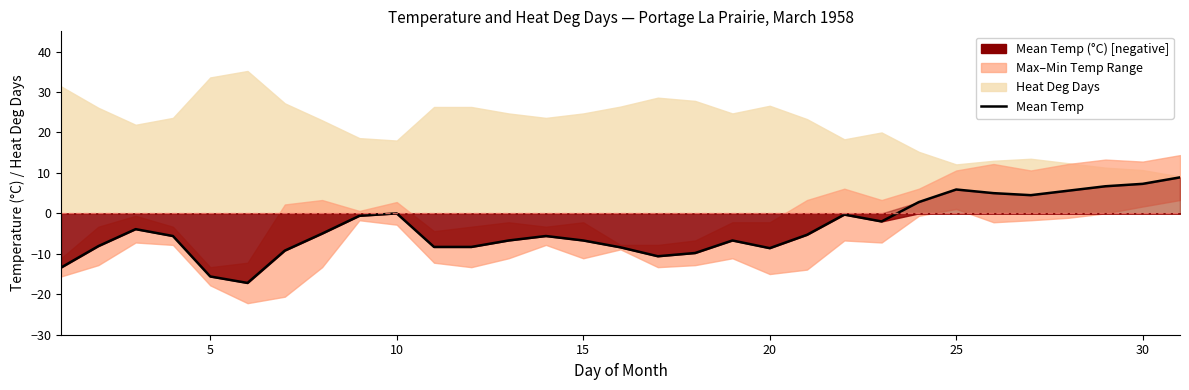

Reading left to right, what are all the values shown in this chart?

-13.4	-8.1	-3.9	-5.6	-15.6	-17.2	-9.2	-5.0	-0.6	0.0	-8.3	-8.3	-6.7	-5.6	-6.7	-8.4	-10.6	-9.8	-6.7	-8.6	-5.3	-0.3	-2.0	2.8	5.9	5.0	4.5	5.6	6.7	7.3	8.9